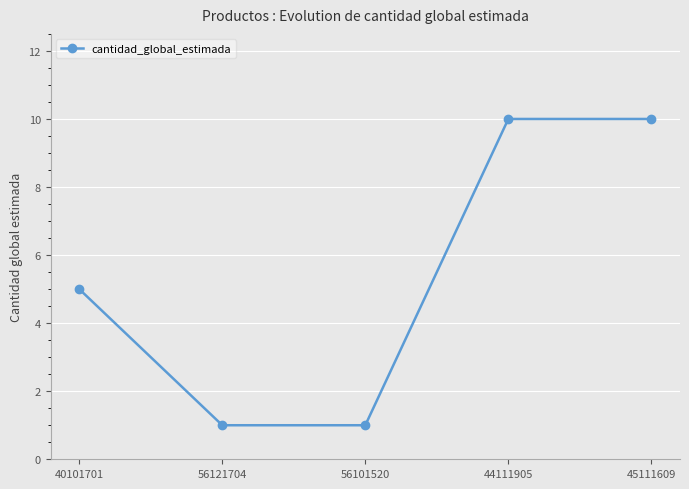

Where is the data nearest to the value 5?

40101701